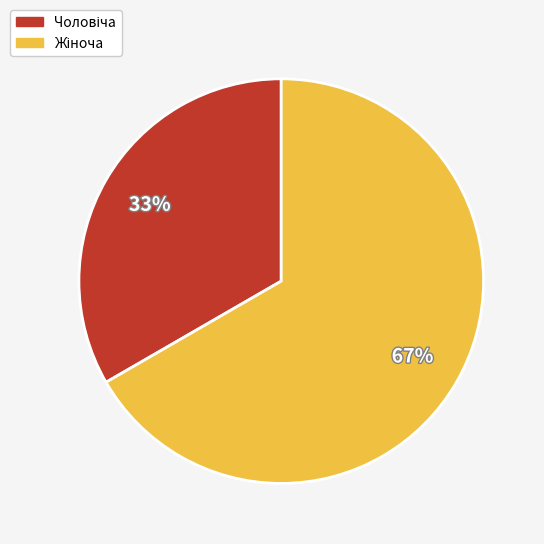

To the nearest percent, what is the average slice percentage?

50%